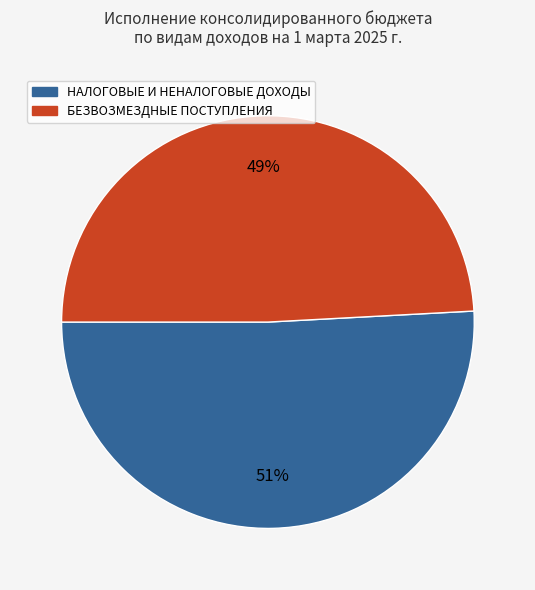

To the nearest percent, what is the difference between the БЕЗВОЗМЕЗДНЫЕ ПОСТУПЛЕНИЯ and НАЛОГОВЫЕ И НЕНАЛОГОВЫЕ ДОХОДЫ slice percentages?

2%